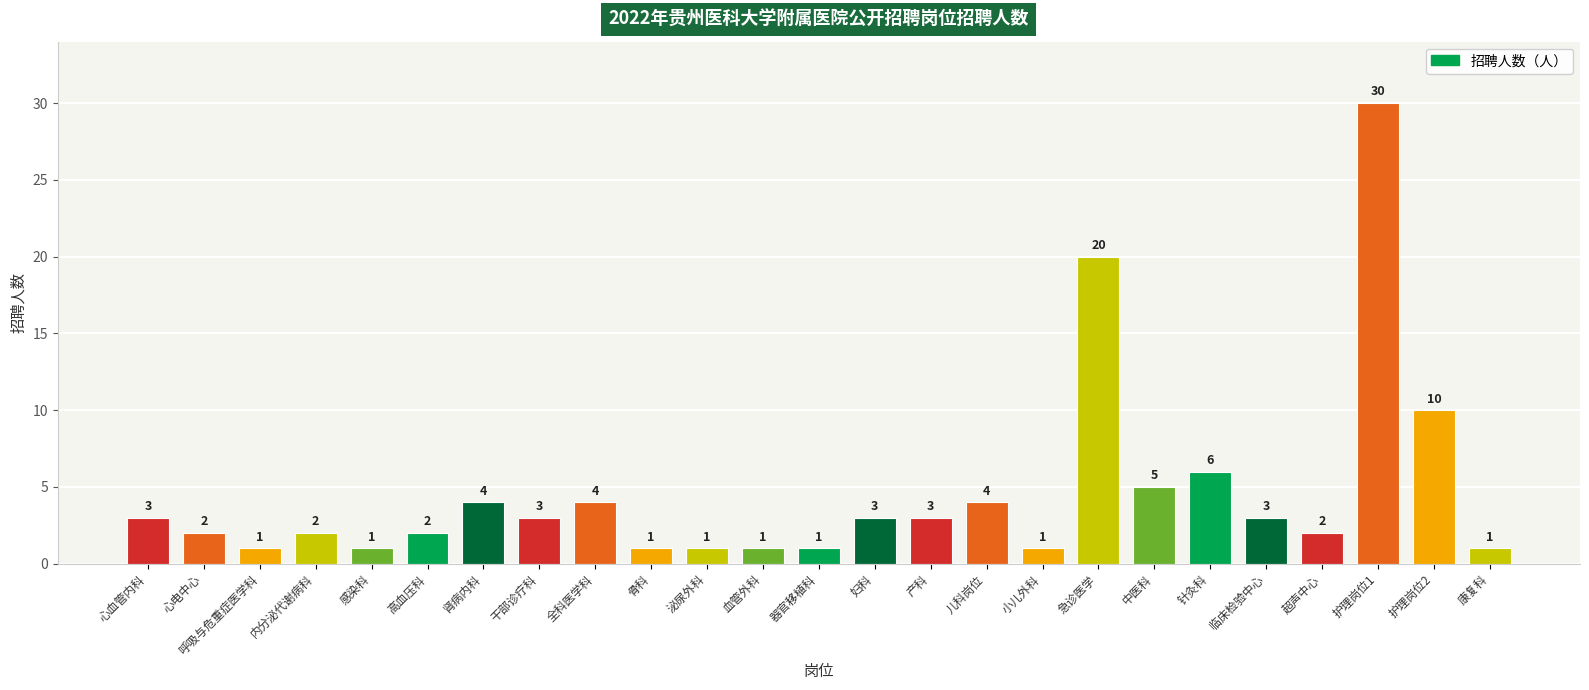

How many data points are less than 3?

12